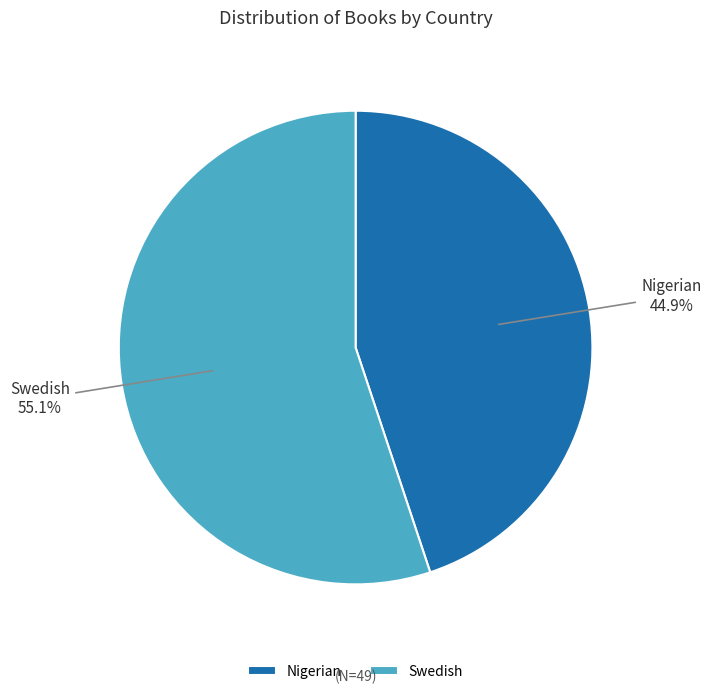

To the nearest percent, what is the difference between the largest and smallest slice percentages?

10%